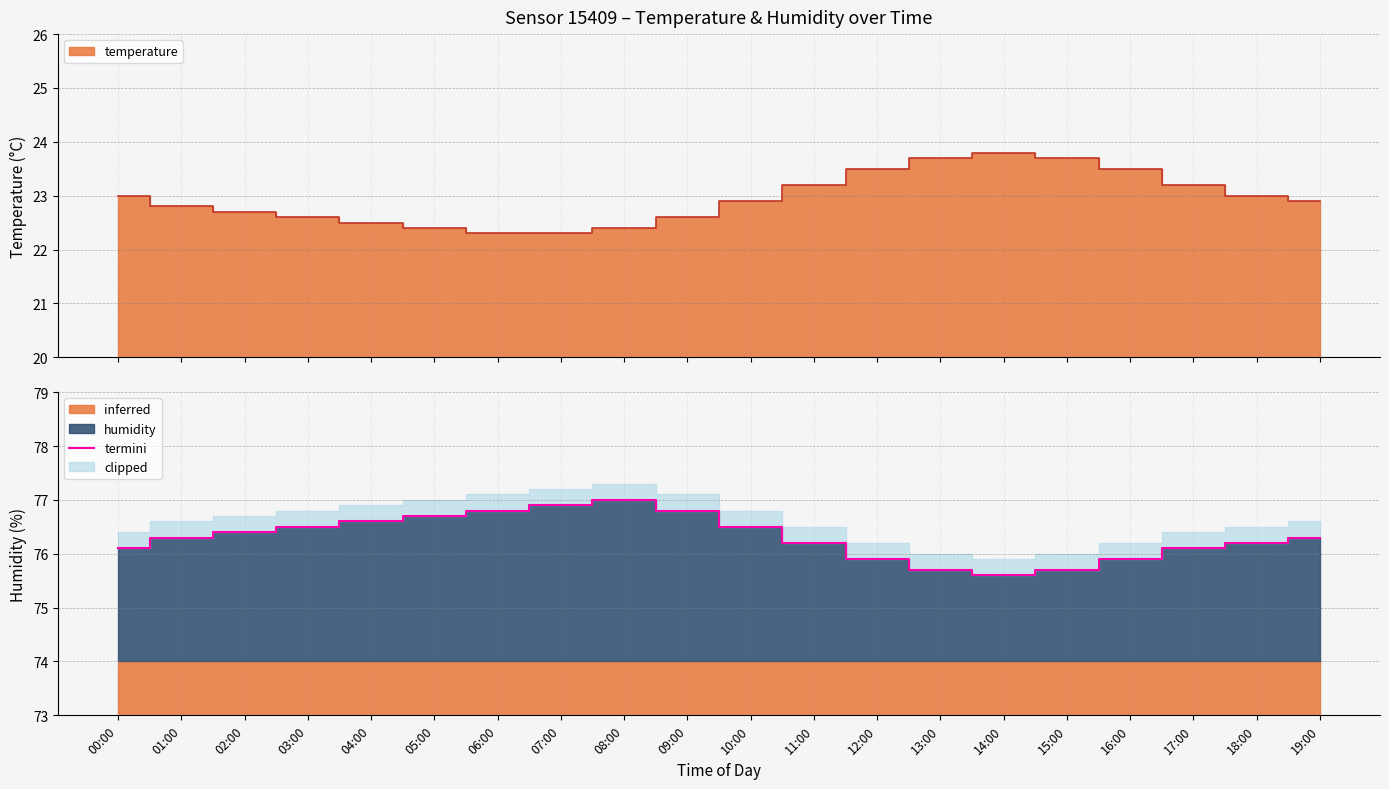

What is the value of the 11th point from the left?

76.5